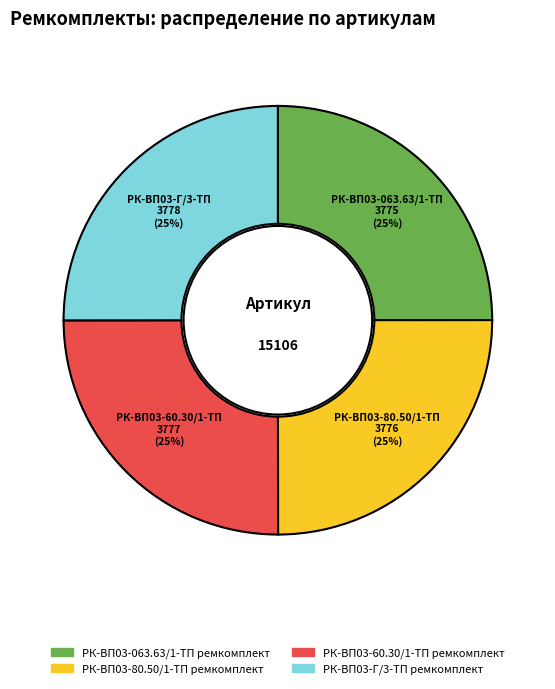

Does any single category account for the majority?

No